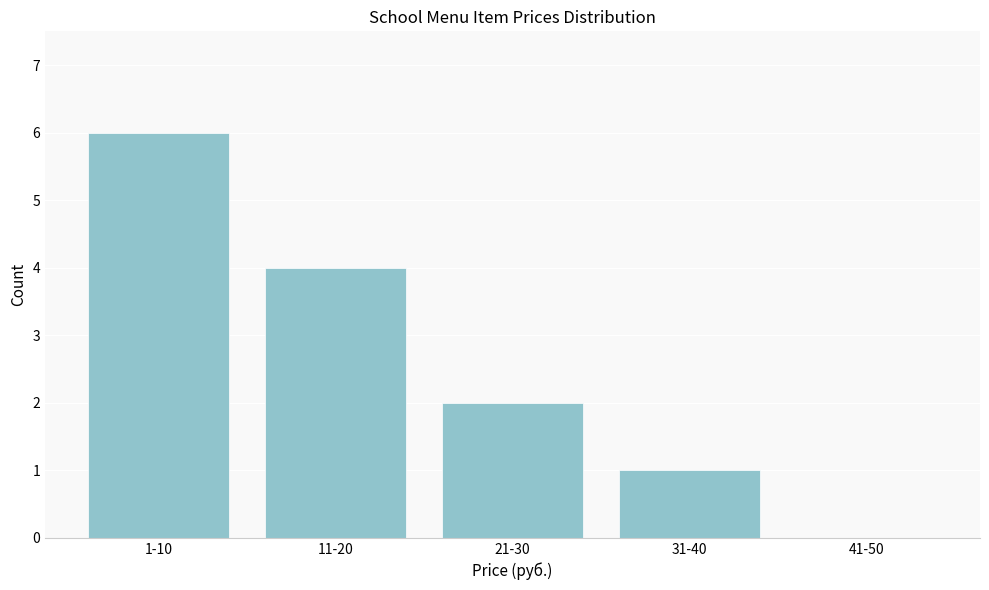

Reading left to right, transcribe all the data shown in this chart.

1-10=6	11-20=4	21-30=2	31-40=1	41-50=0